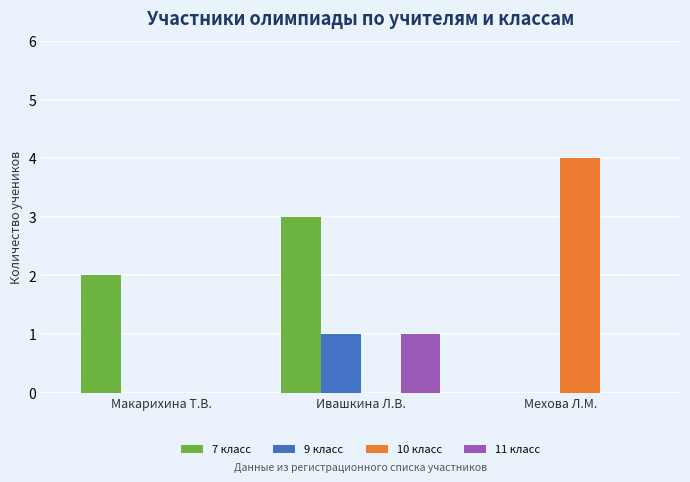

At which label does 9 класс reach its peak?

Ивашкина Л.В.